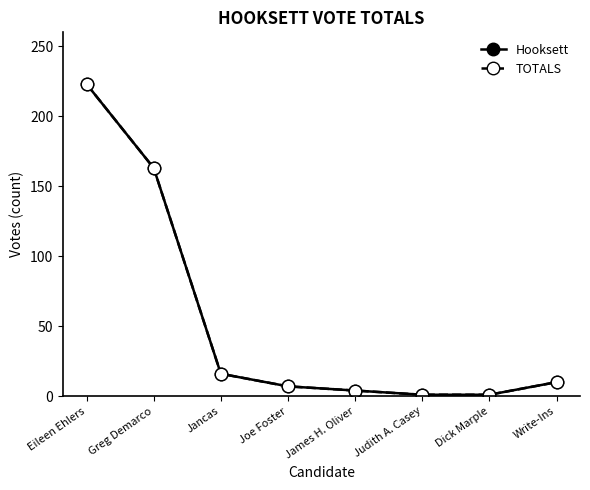

List the labels in order of TOTALS value, largest first.

Eileen Ehlers, Greg Demarco, Jancas, Write-Ins, Joe Foster, James H. Oliver, Judith A. Casey, Dick Marple